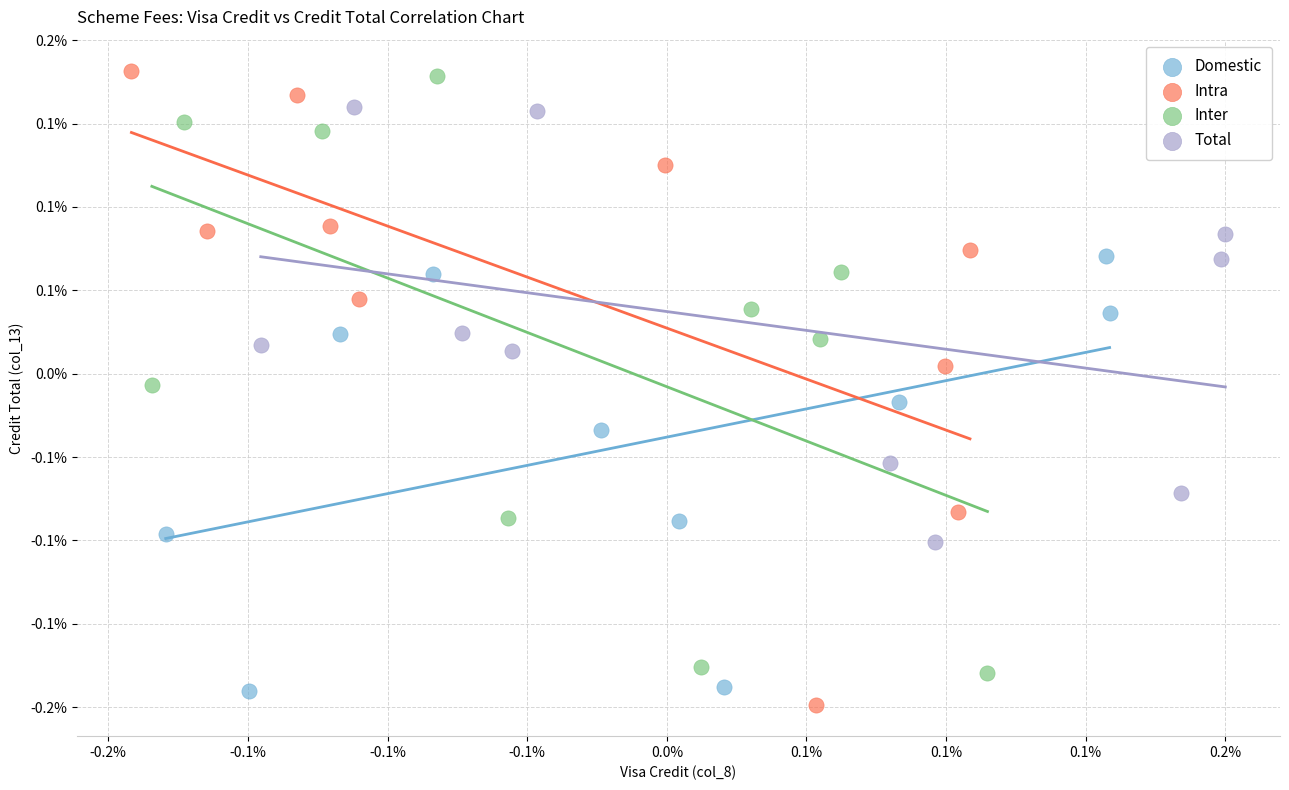

What are all the series names shown in the legend?

Domestic, Intra, Inter, Total